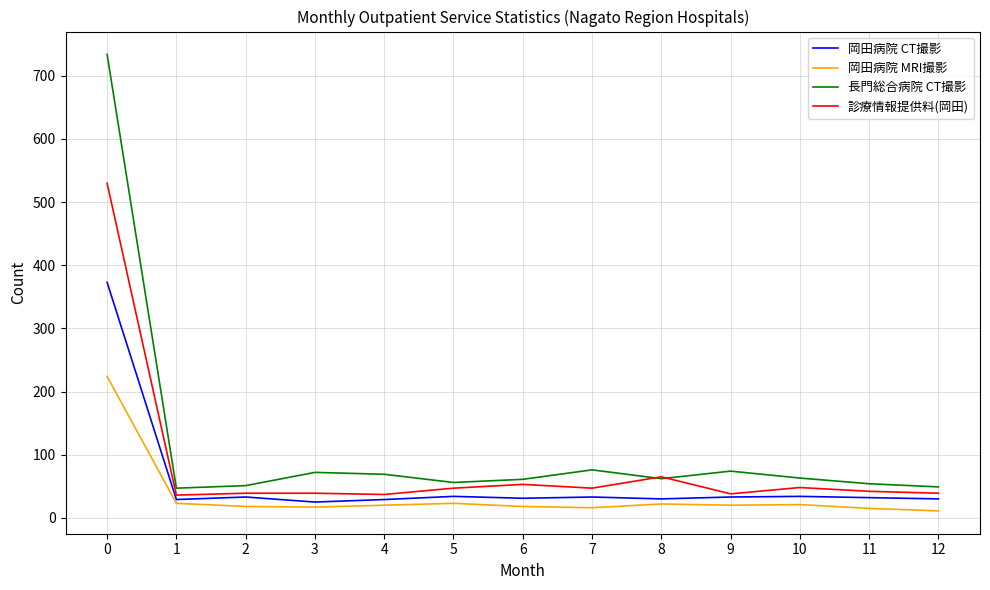

What are all the series names shown in the legend?

岡田病院 CT撮影, 岡田病院 MRI撮影, 長門総合病院 CT撮影, 診療情報提供料(岡田)